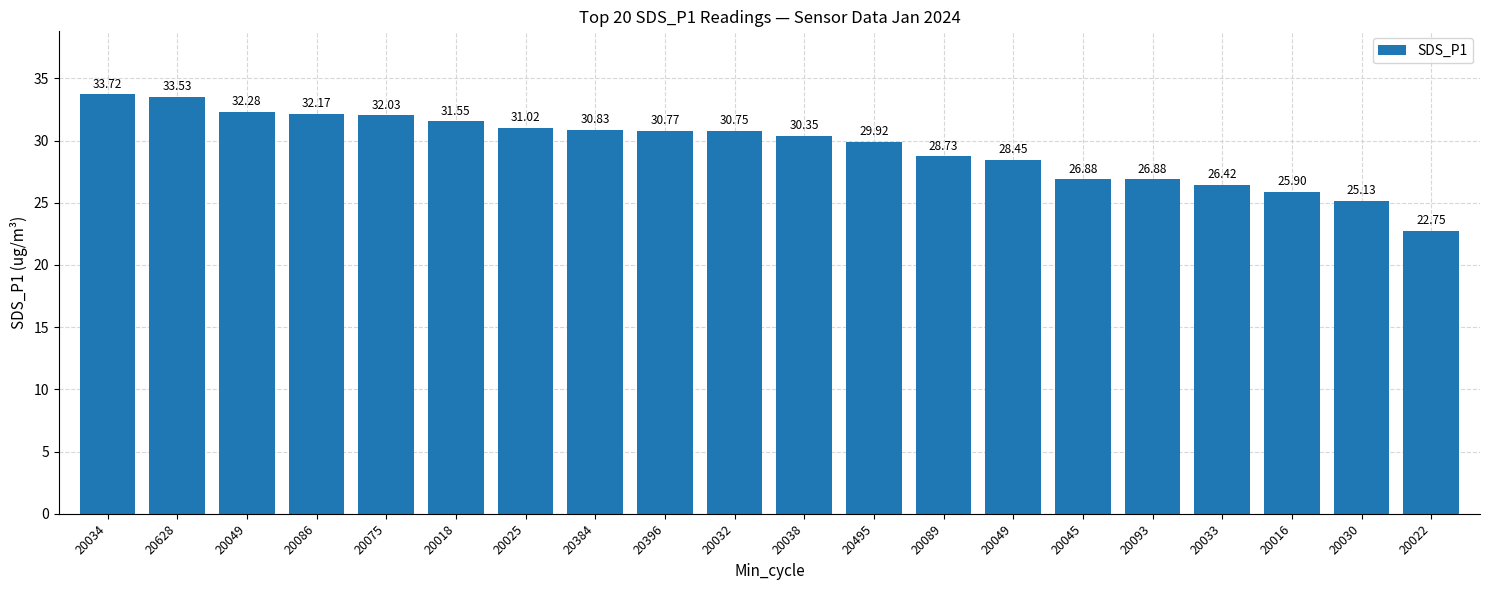

At which label does the data first exceed 30?

20034